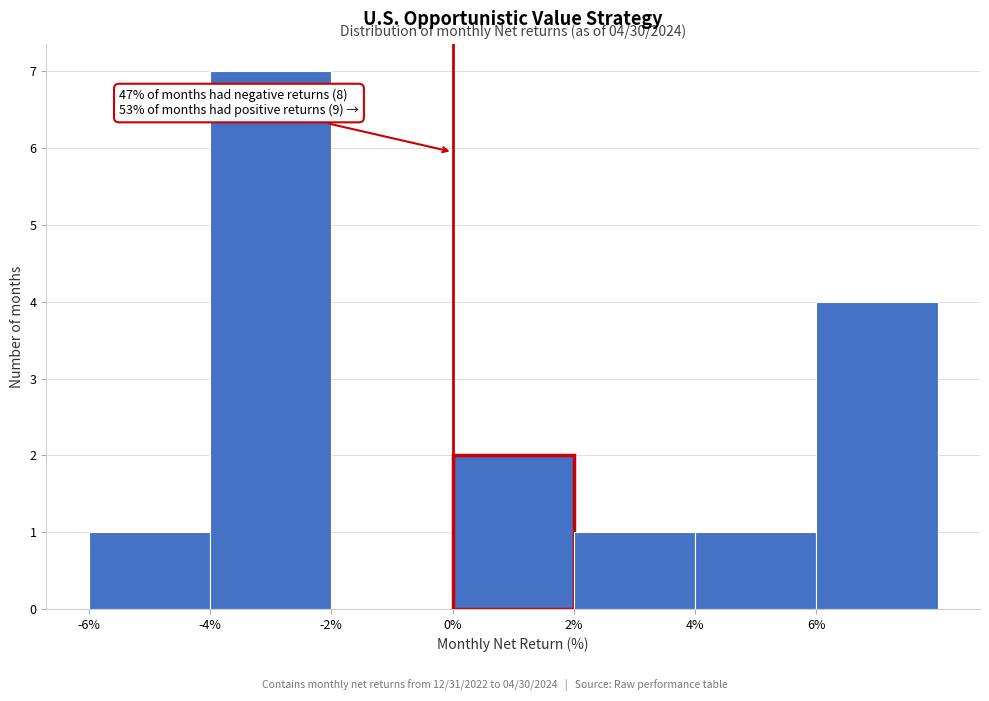

Over which range of the x-axis is the bar tallest?

-4 to -2